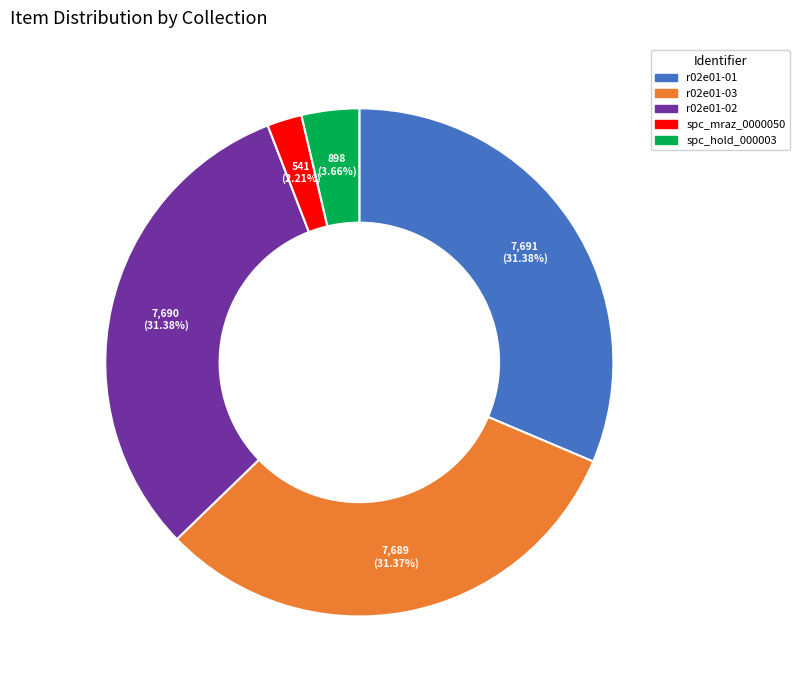

Is there a majority slice in this chart?

No